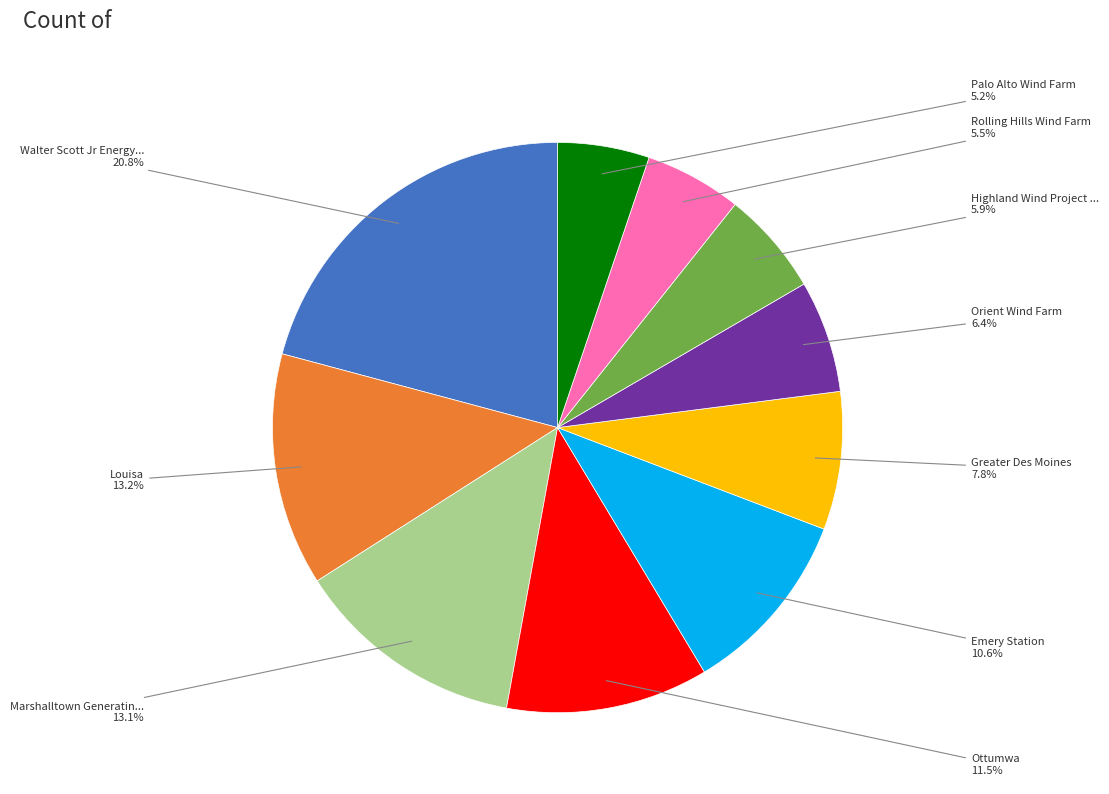

Is there a majority slice in this chart?

No